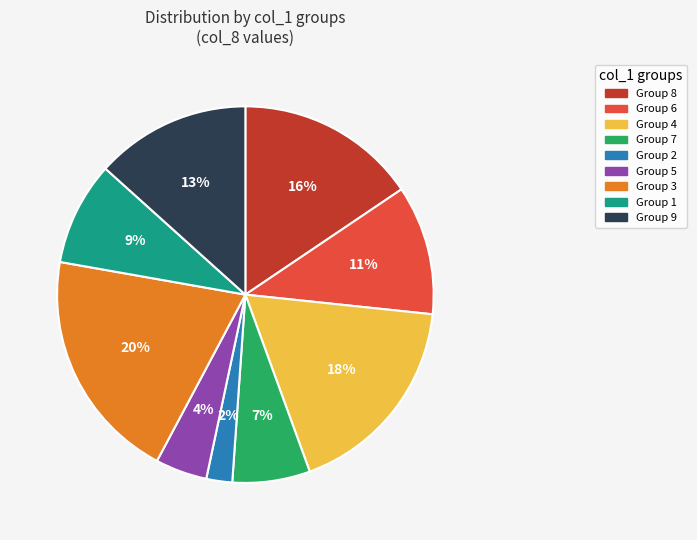

Count the number of slices in the pie.

9